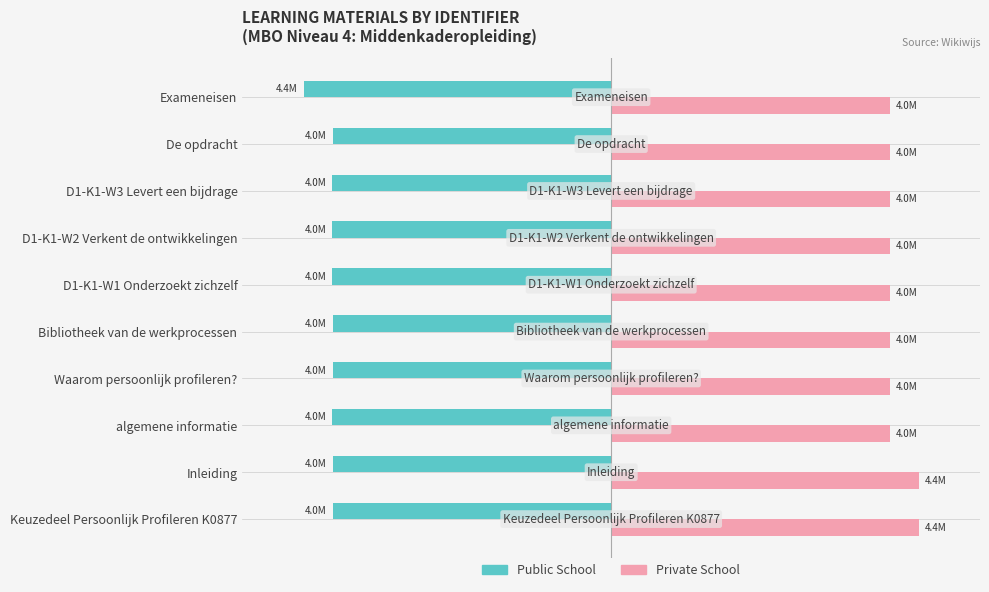

What are all the series names shown in the legend?

Public School, Private School